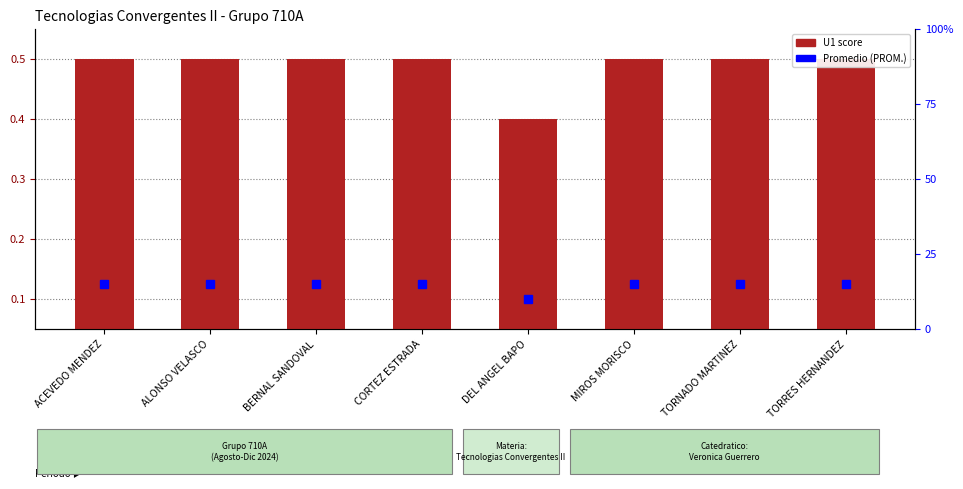

What is the smallest value displayed?

0.4